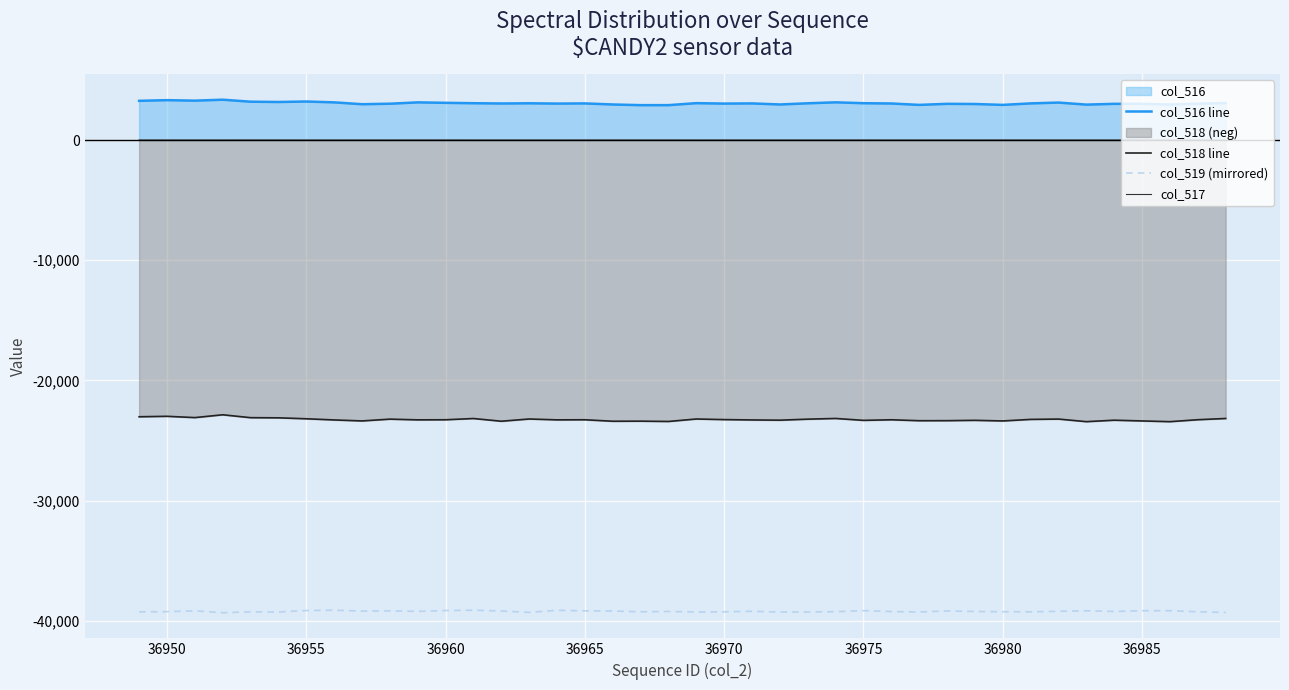

True or false: col_519 (mirrored) and col_516 line intersect in this chart.

False